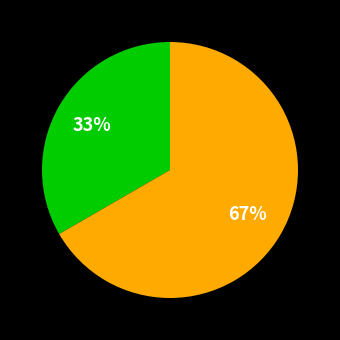

Does any single category account for the majority?

Yes